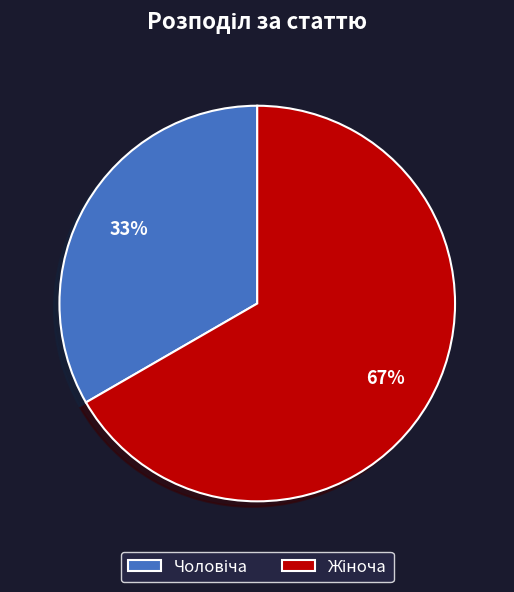

To the nearest percent, what is the average slice percentage?

50%